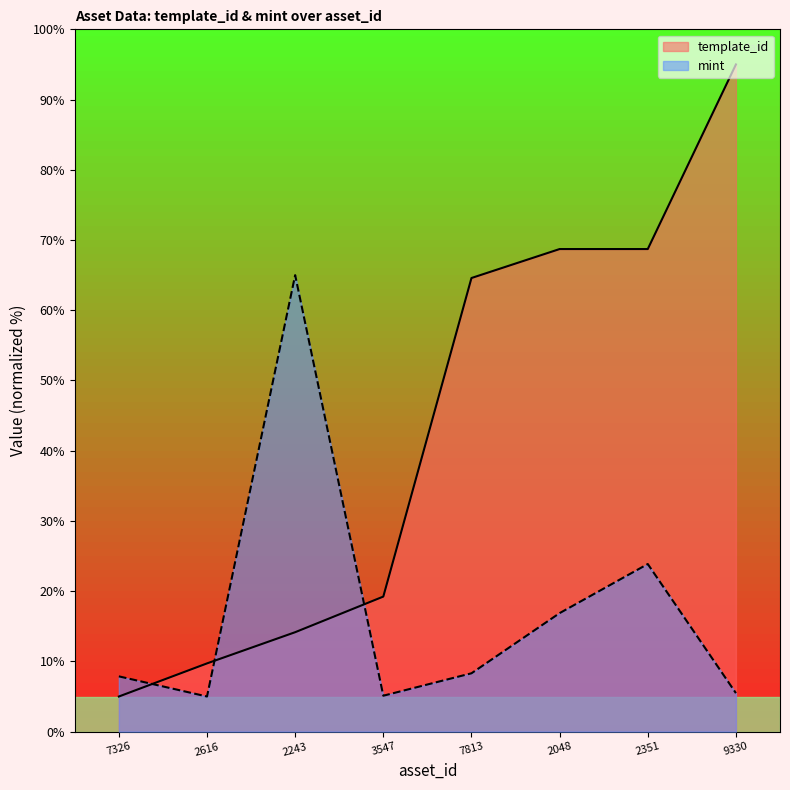

At which label does template_id reach its minimum?

7326